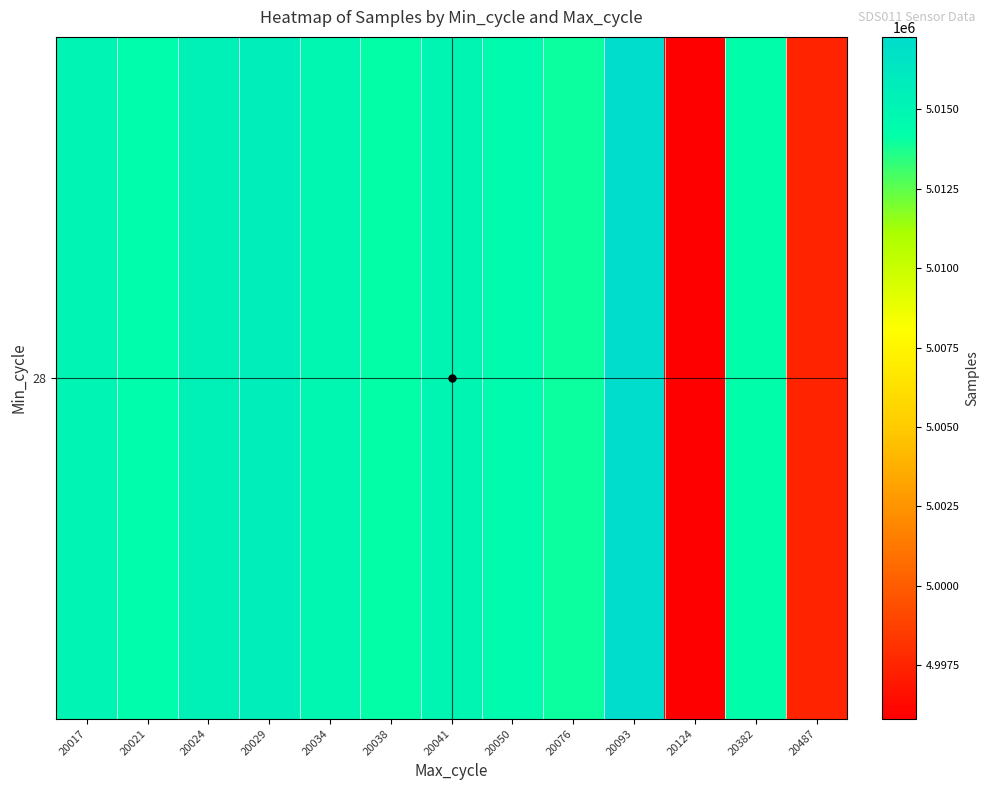

What is the sum of all values?

65157853